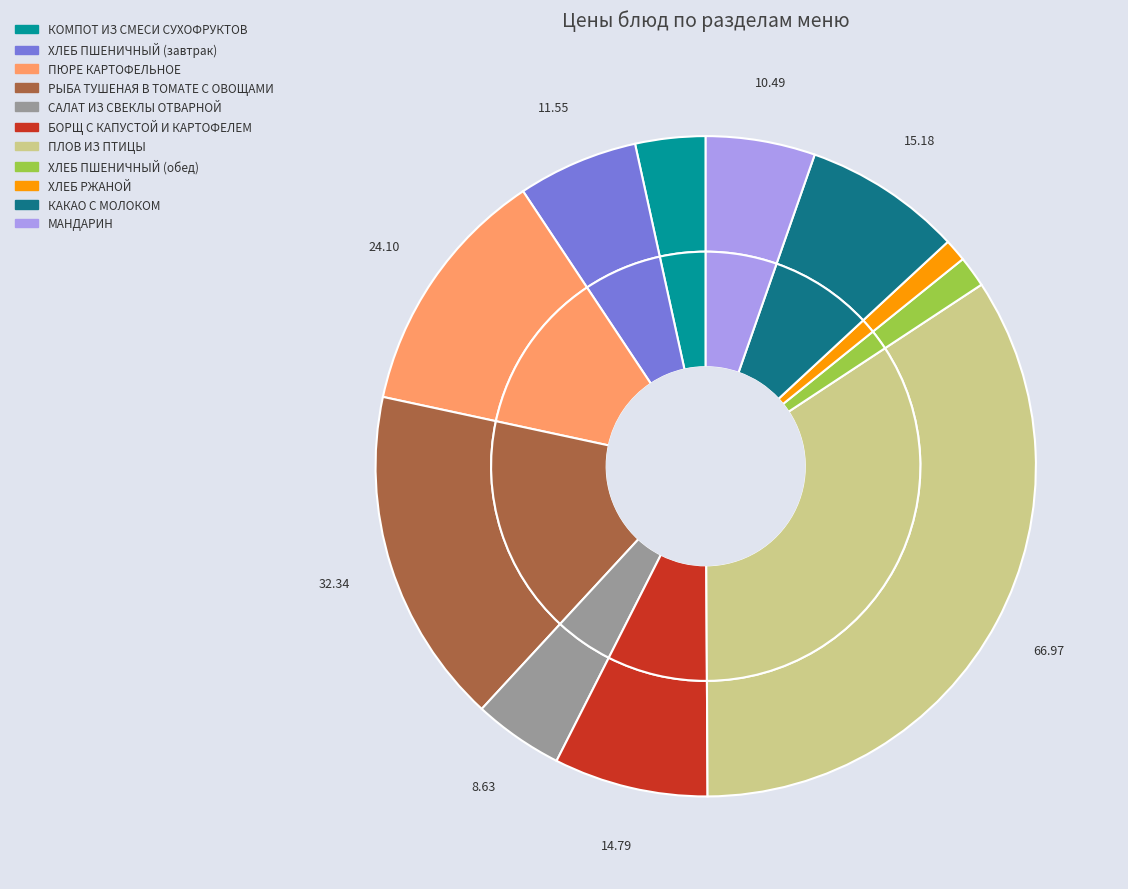

Does ХЛЕБ ПШЕНИЧНЫЙ (завтрак) represent more than half of the total?

No